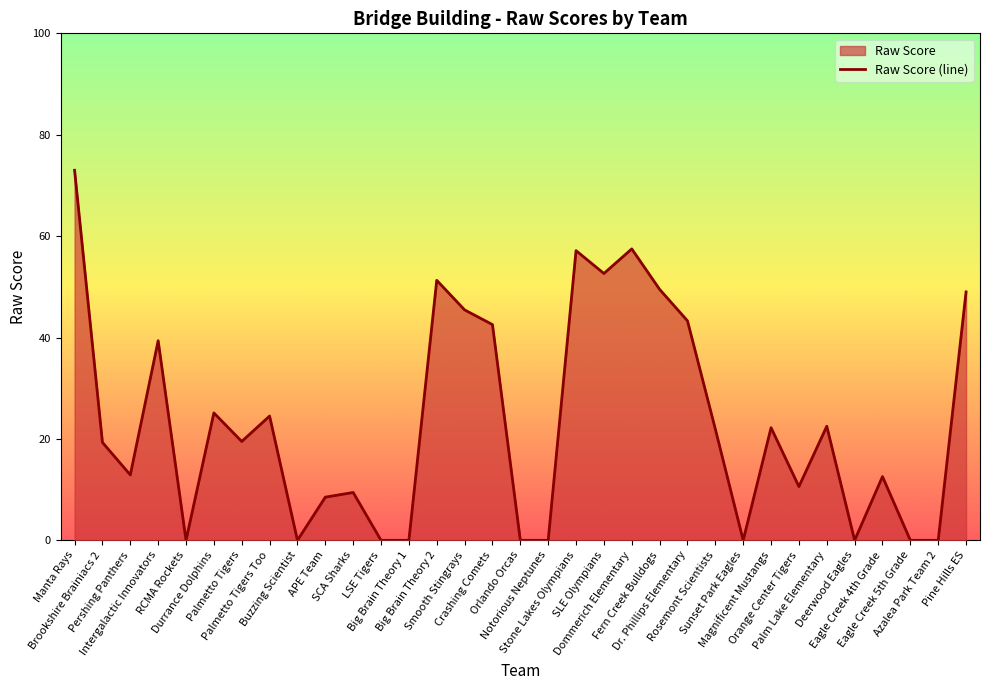

What position from the left is Dr. Phillips Elementary?

23